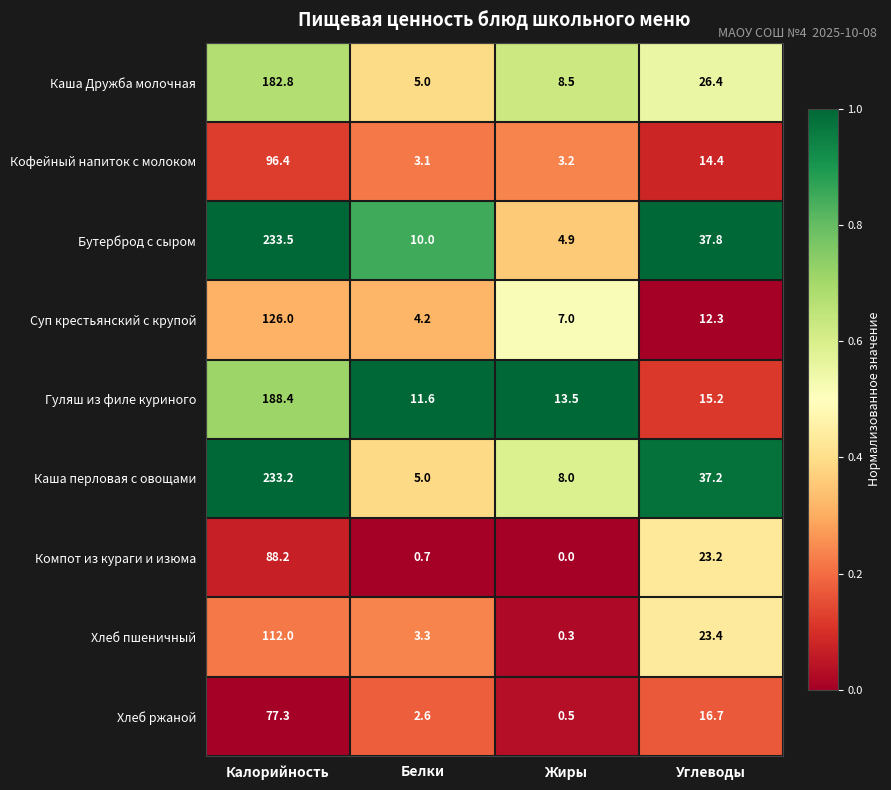

What is the sum of all Суп крестьянский с крупой values?

149.5